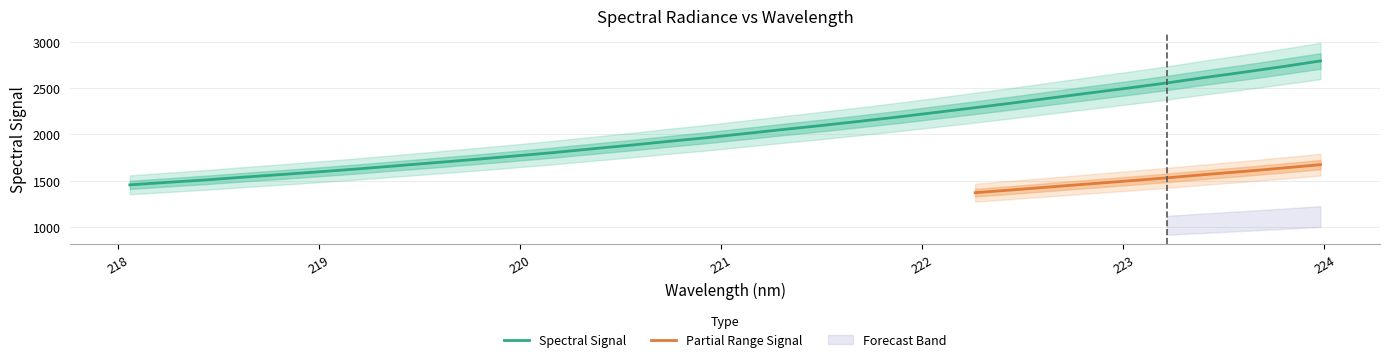

The value at 219.2067 is 1631.5. True or false?

True